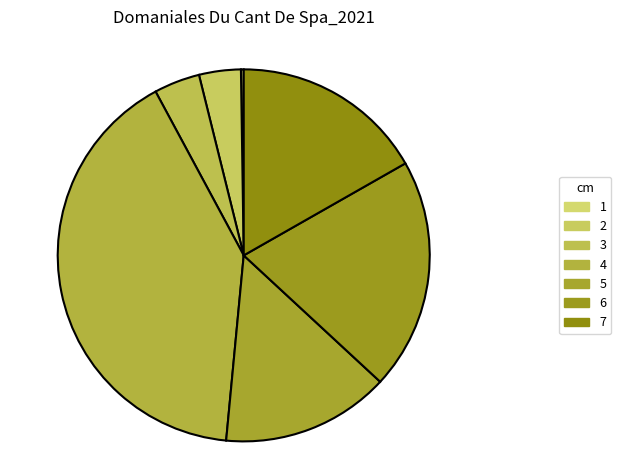

Does any single category account for the majority?

No